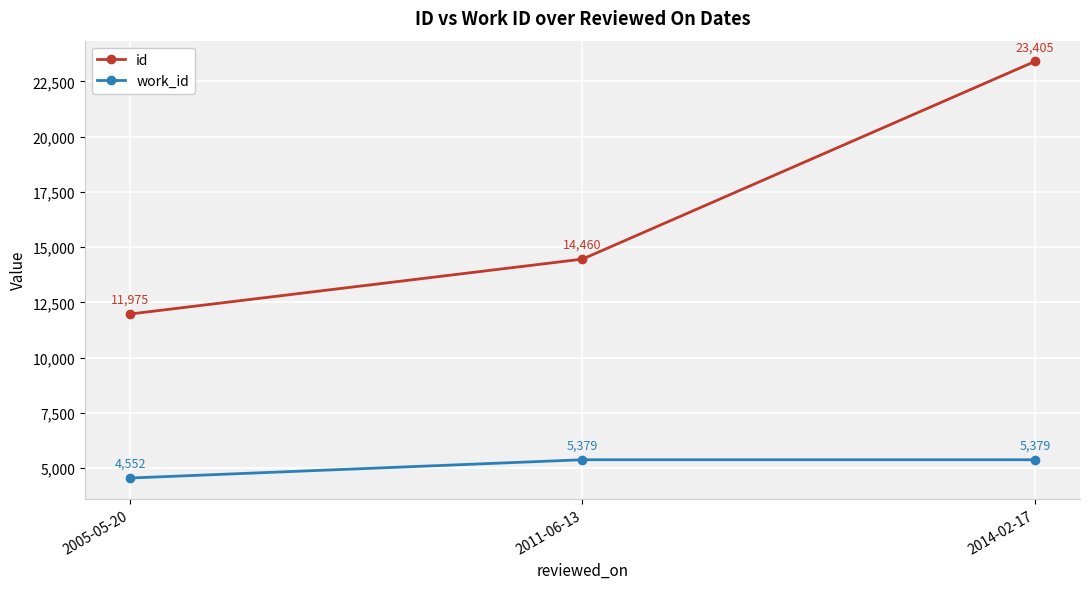

What is the difference between the maximum and minimum values in the id series?

11430